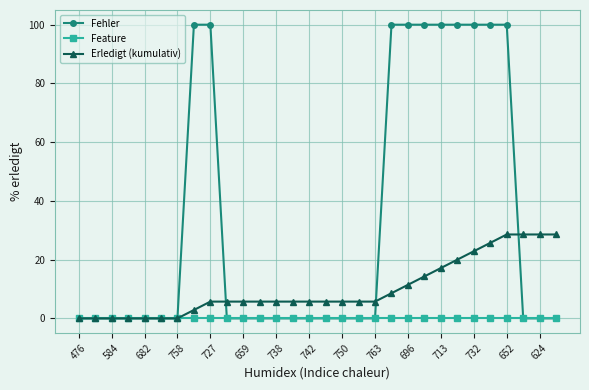

Which series has the largest range (max minus min)?

Fehler